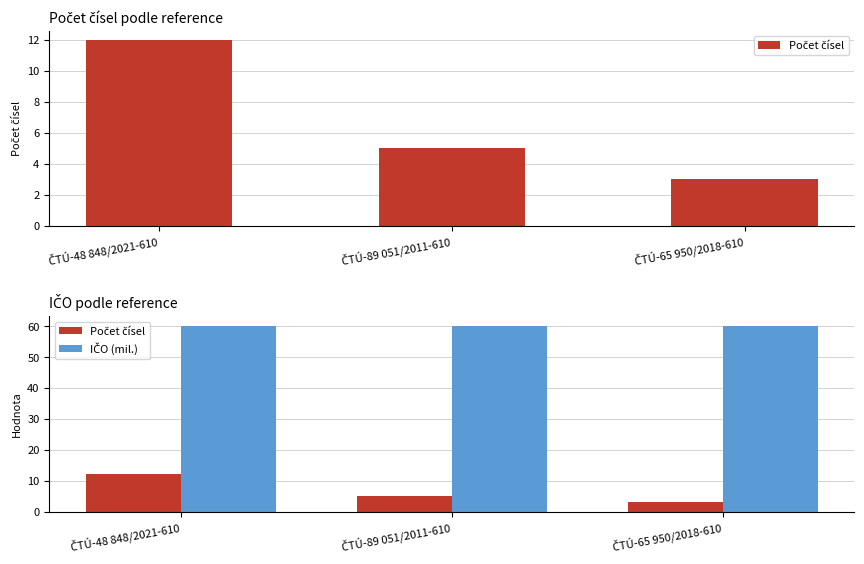

What is the total value across all series at ČTÚ-65 950/2018-610?

63.2